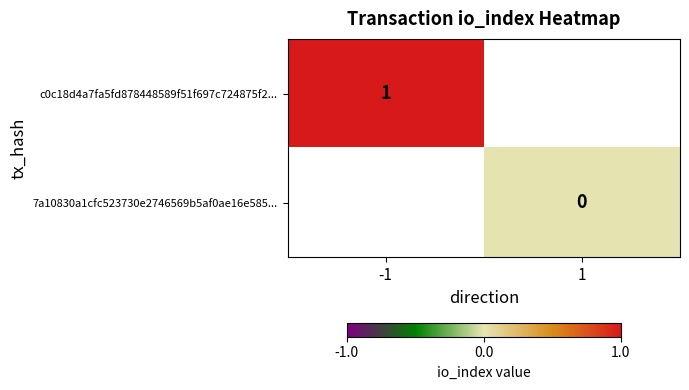

The value of c0c18d4a7fa5fd878448589f51f697c724875f2... at -1 is 1. True or false?

True